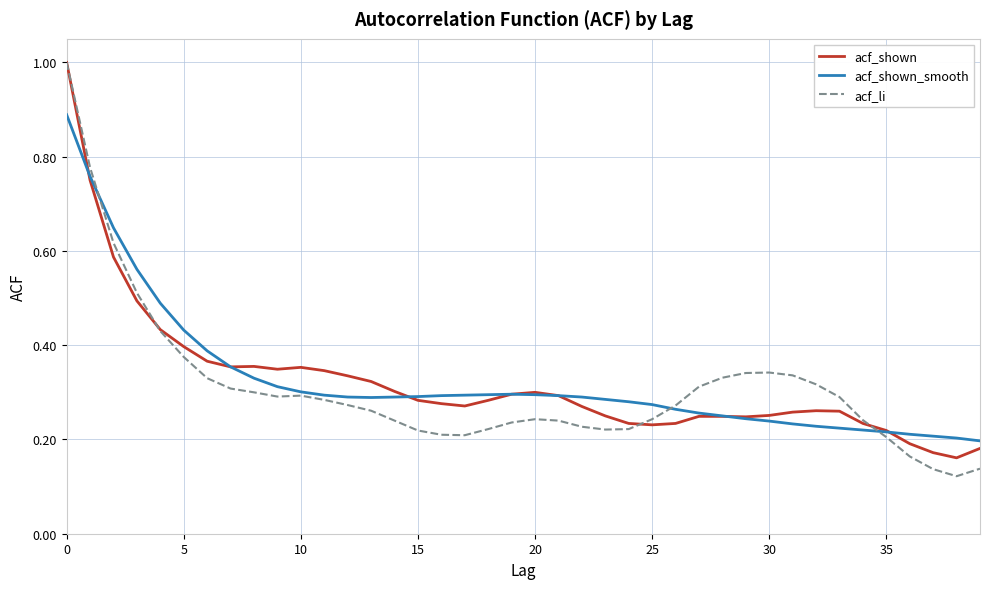

What are all the series names shown in the legend?

acf_shown, acf_shown_smooth, acf_li